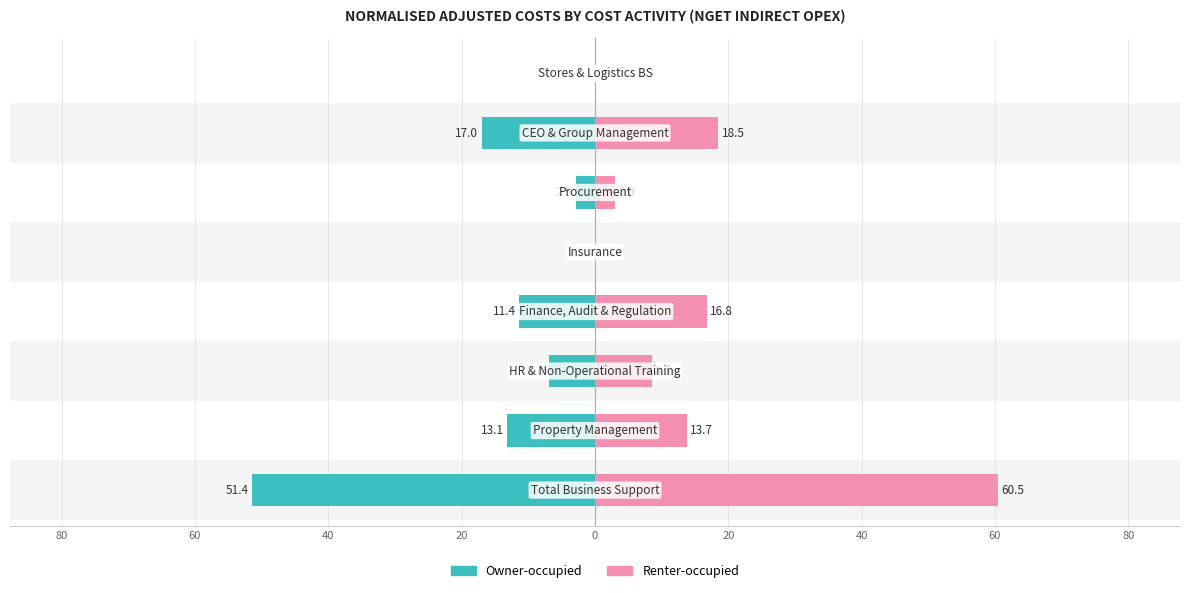

Are the bars horizontal?

Yes